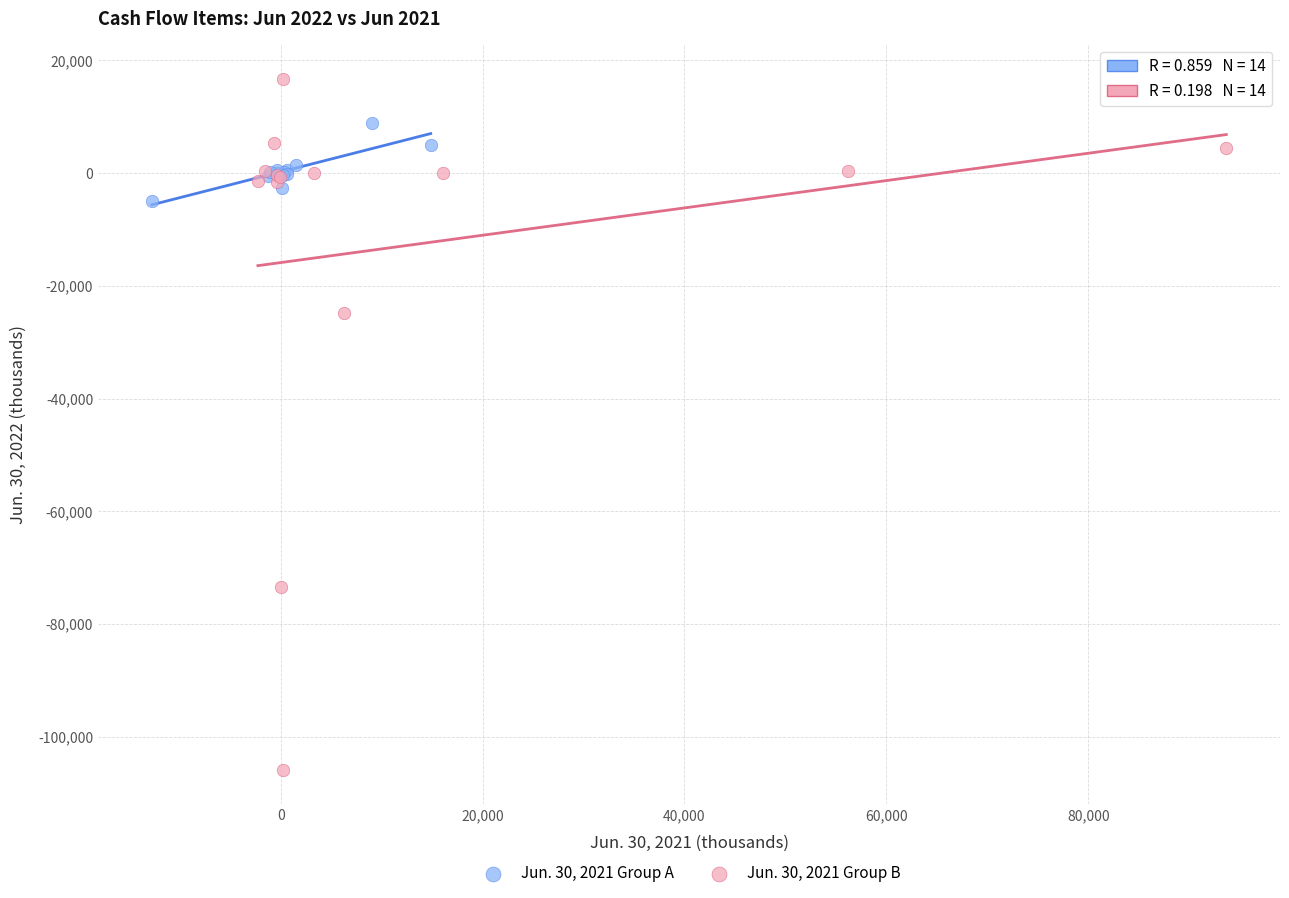

Which series reaches the maximum Y coordinate?

Jun. 30, 2021 Group B